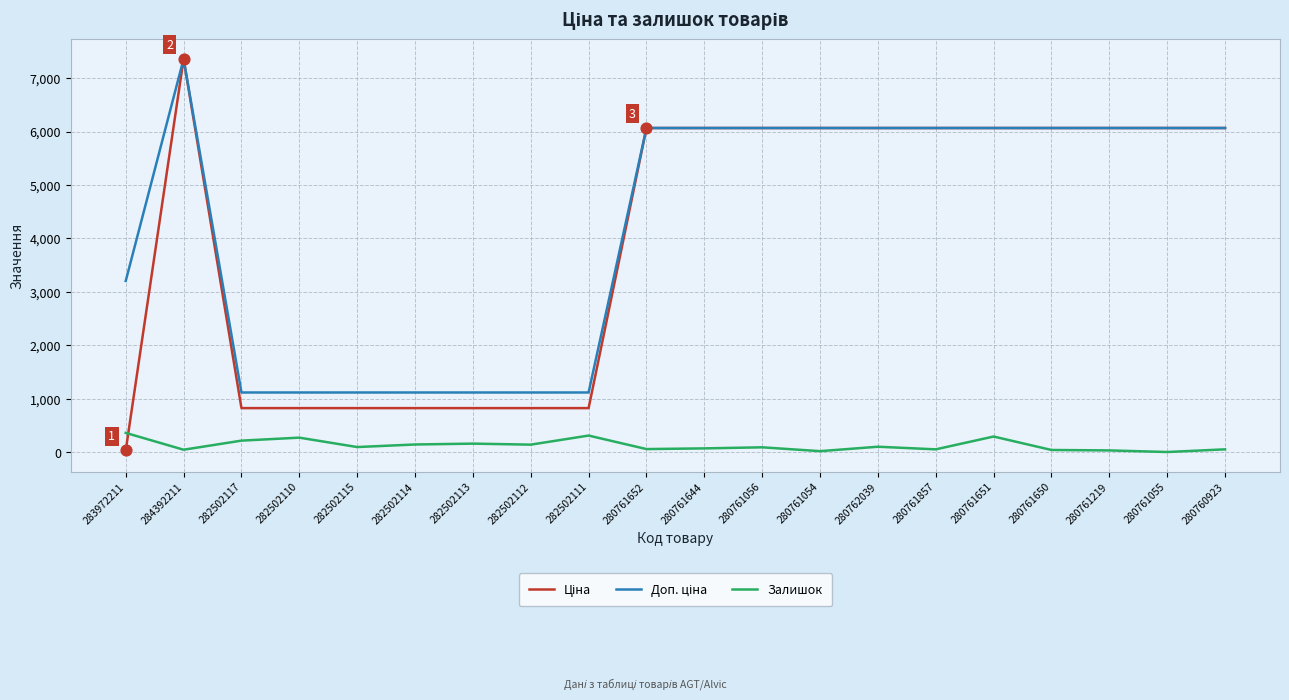

At how many categories does at least one series exceed 3351?

12